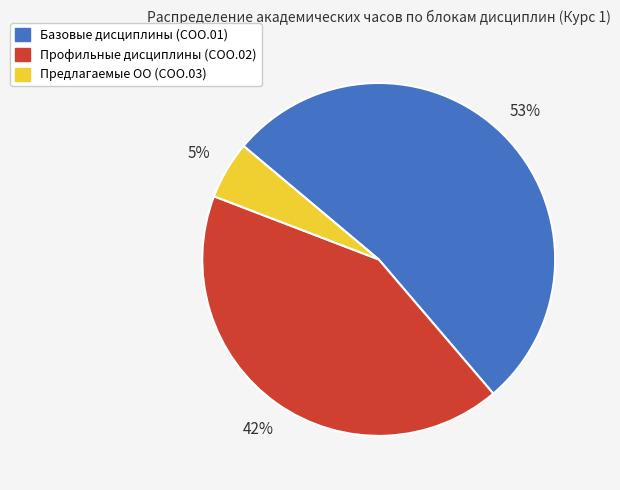

What percentage is the Базовые дисциплины (СОО.01) slice, to the nearest percent?

53%